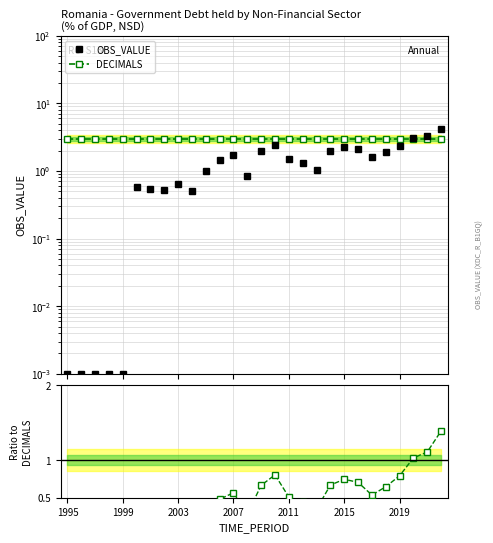

Is the value of DECIMALS at 2019 greater than the value of OBS_VALUE at 11?

Yes